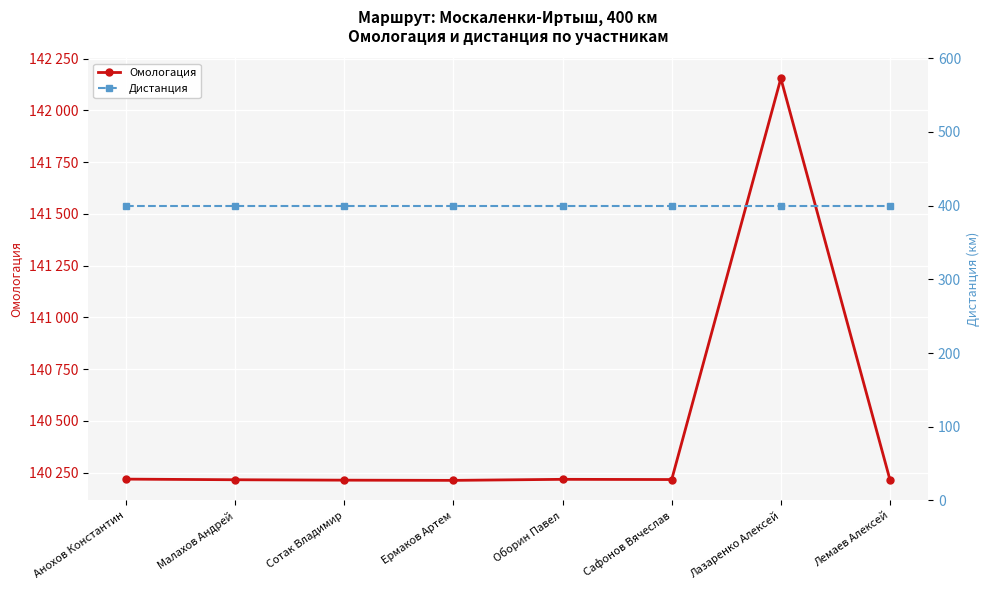

What is the sum of all Омологация values?

1123667